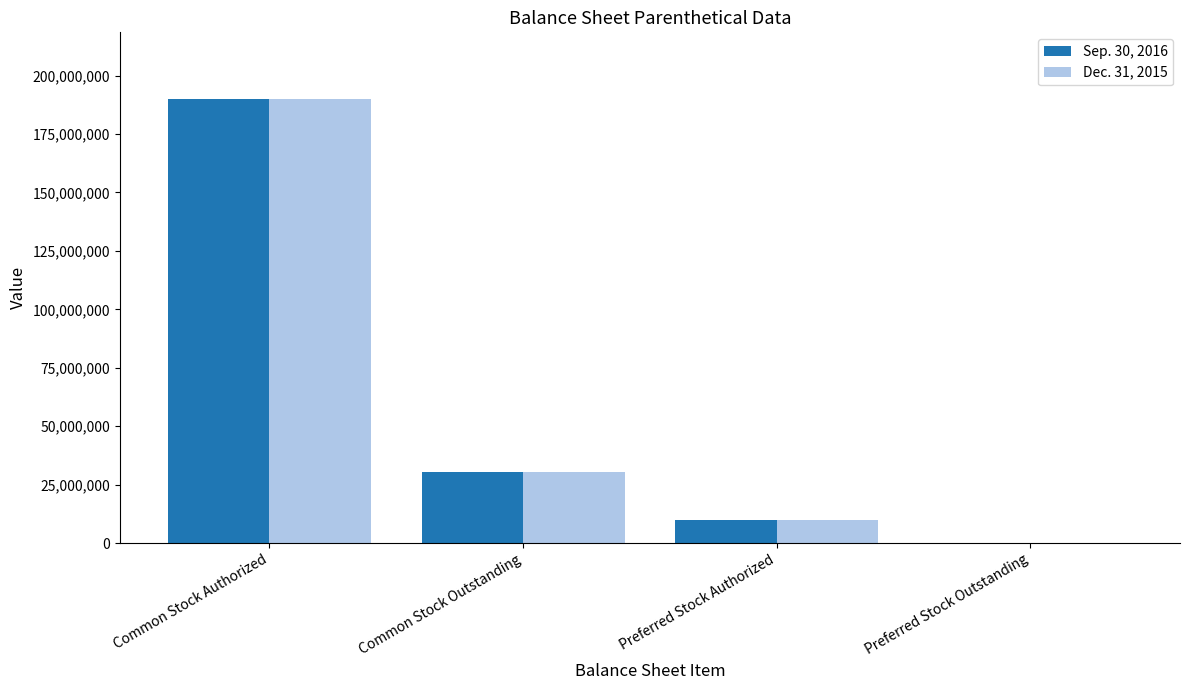

What are all the series names shown in the legend?

Sep. 30, 2016, Dec. 31, 2015